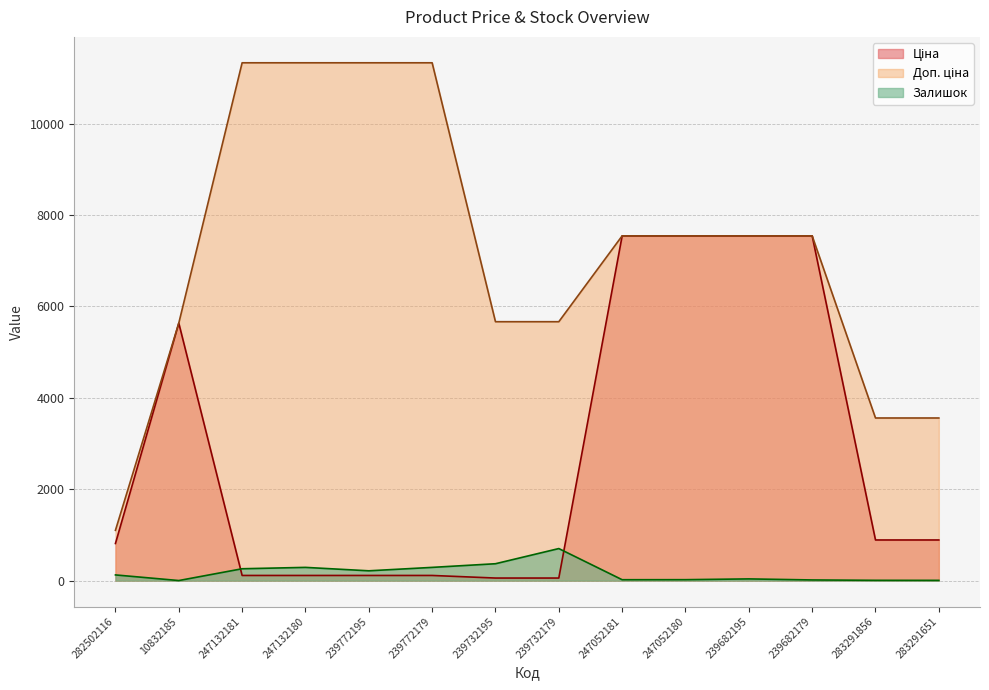

True or false: Доп. ціна and Ціна cross at least once.

False